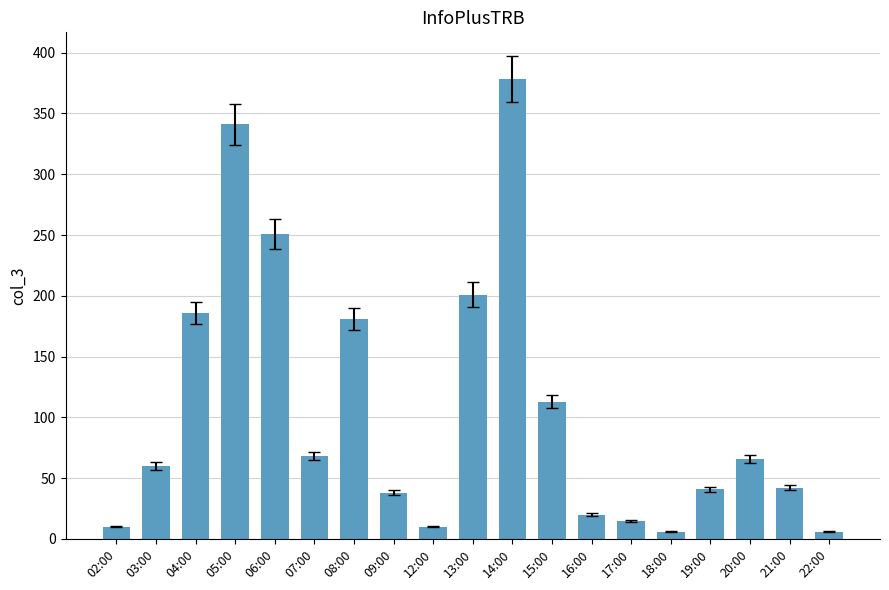

How many distinct data groups are displayed?

1